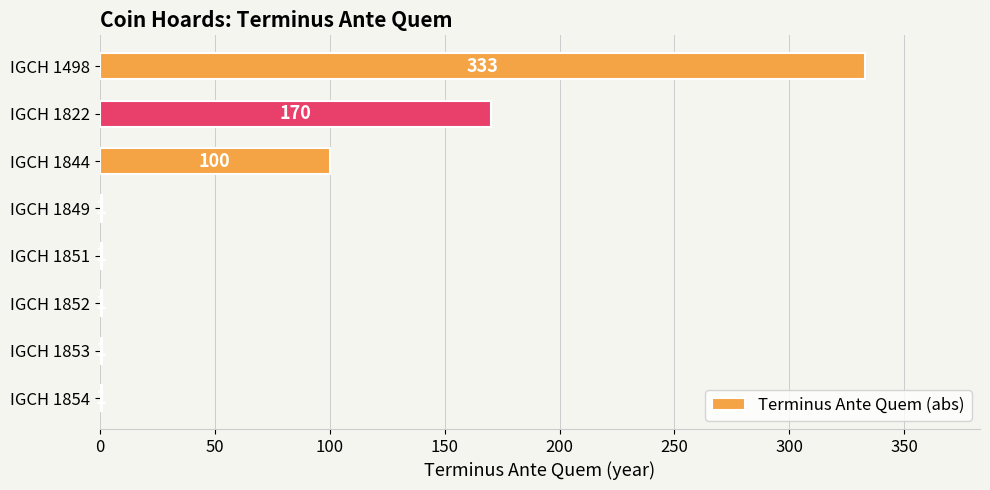

Are the bars horizontal?

Yes